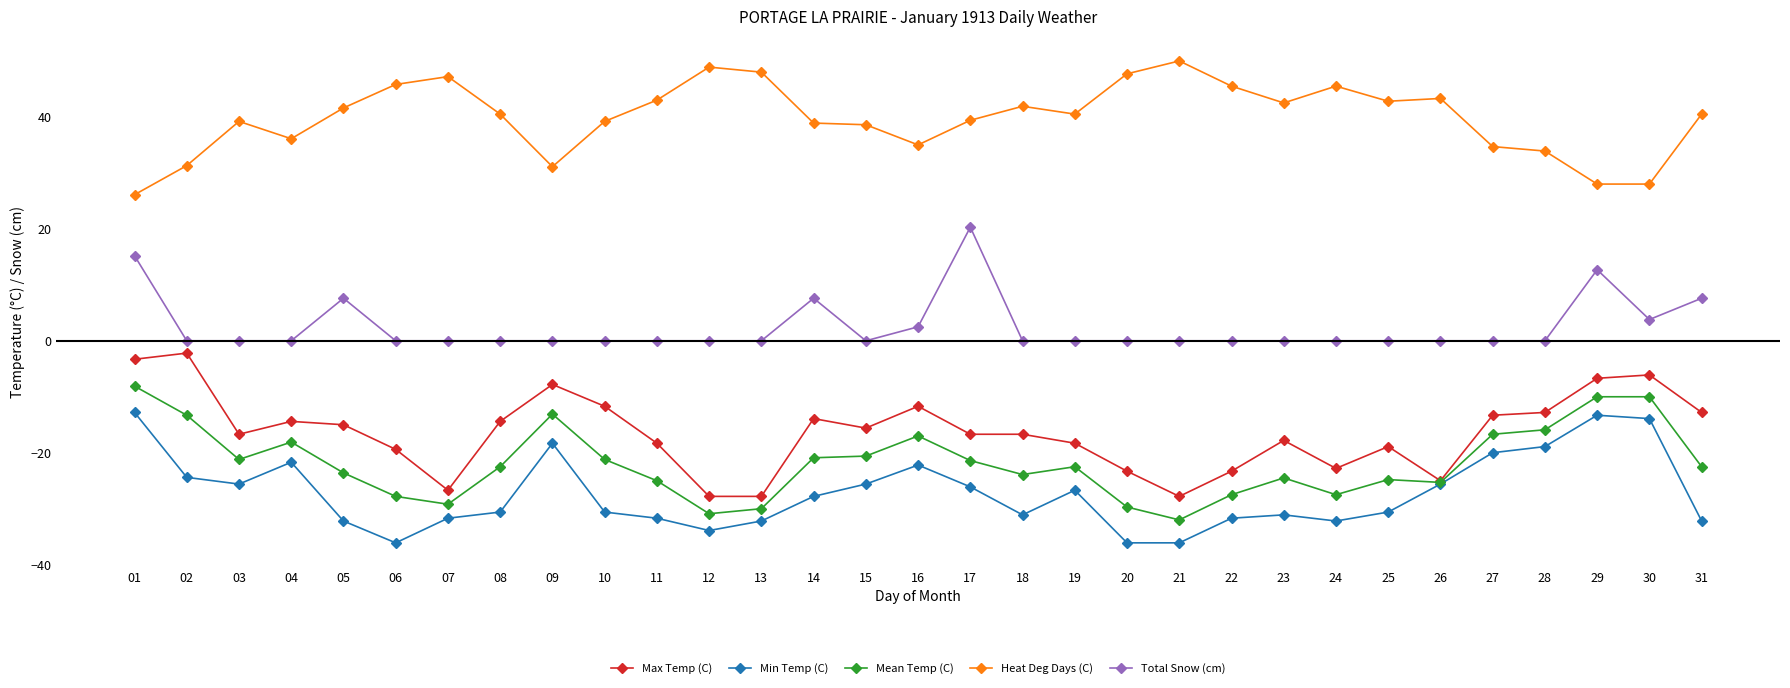

What is the maximum value for Max Temp (C)?

-2.2